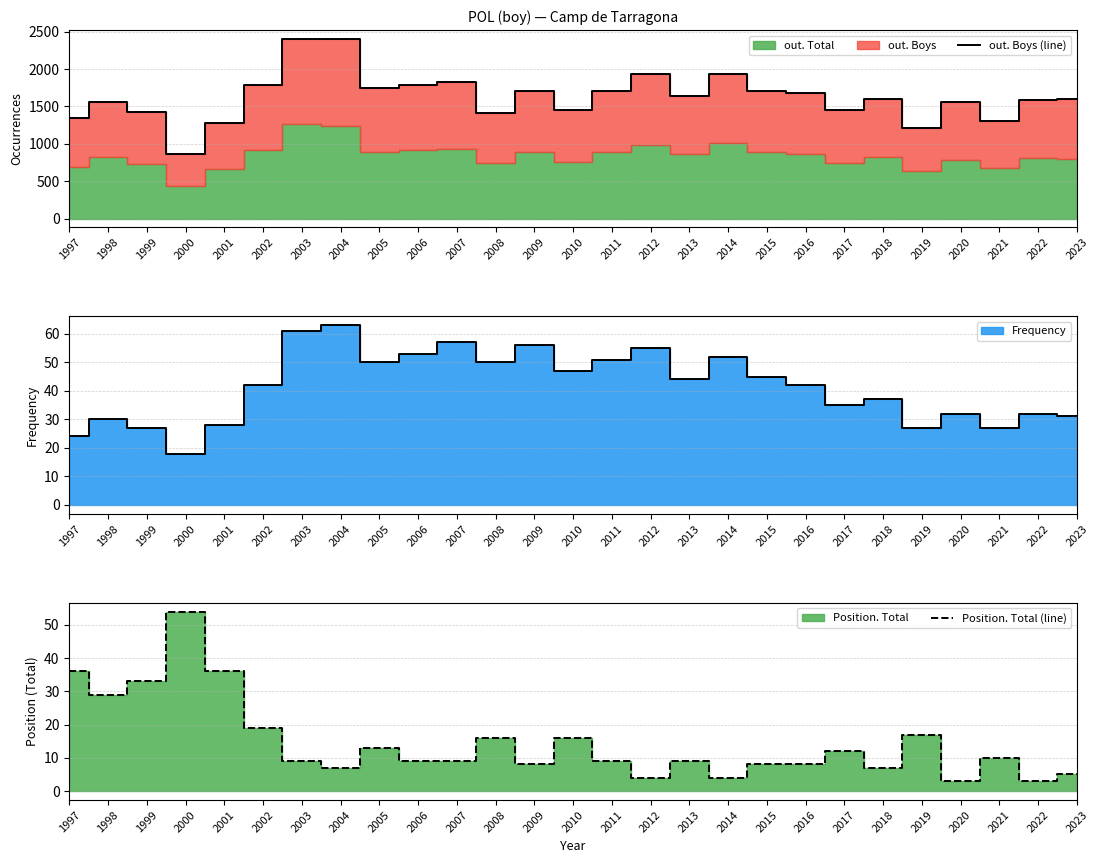

Reading left to right, list all the values displayed in this chart.

out. Boys (line): 1344	1563	1424	863	1273	1790	2403	2400	1743	1790	1829	1407	1709	1448	1703	1935	1641	1941	1706	1681	1448	1602	1217	1564	1304	1590	1605
Position. Total (line): 36	29	33	54	36	19	9	7	13	9	9	16	8	16	9	4	9	4	8	8	12	7	17	3	10	3	5